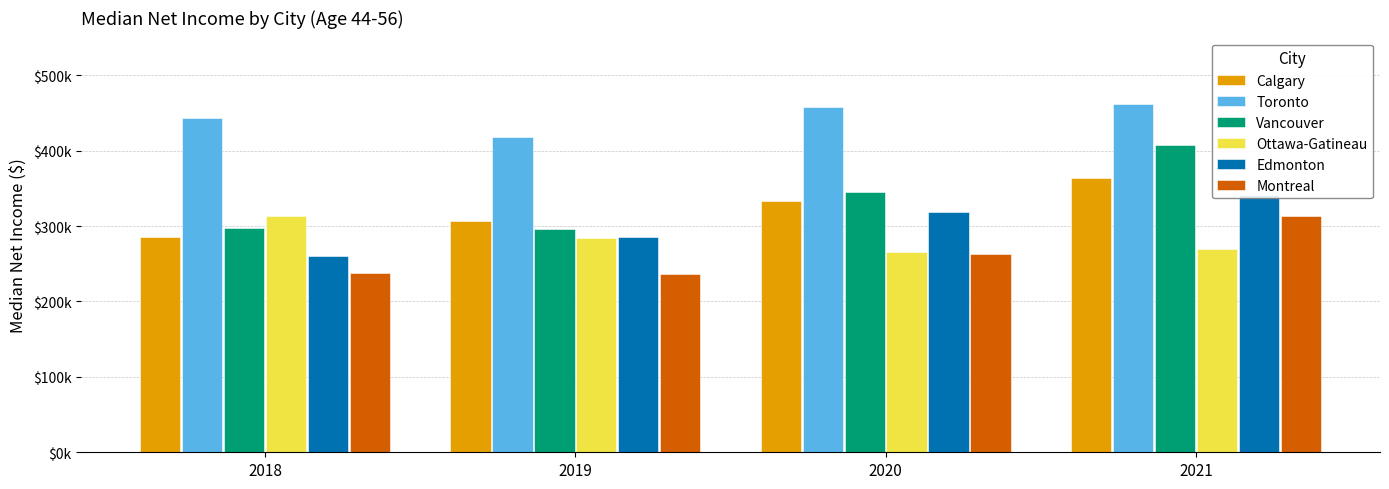

At how many categories does at least one series exceed 259846?

4